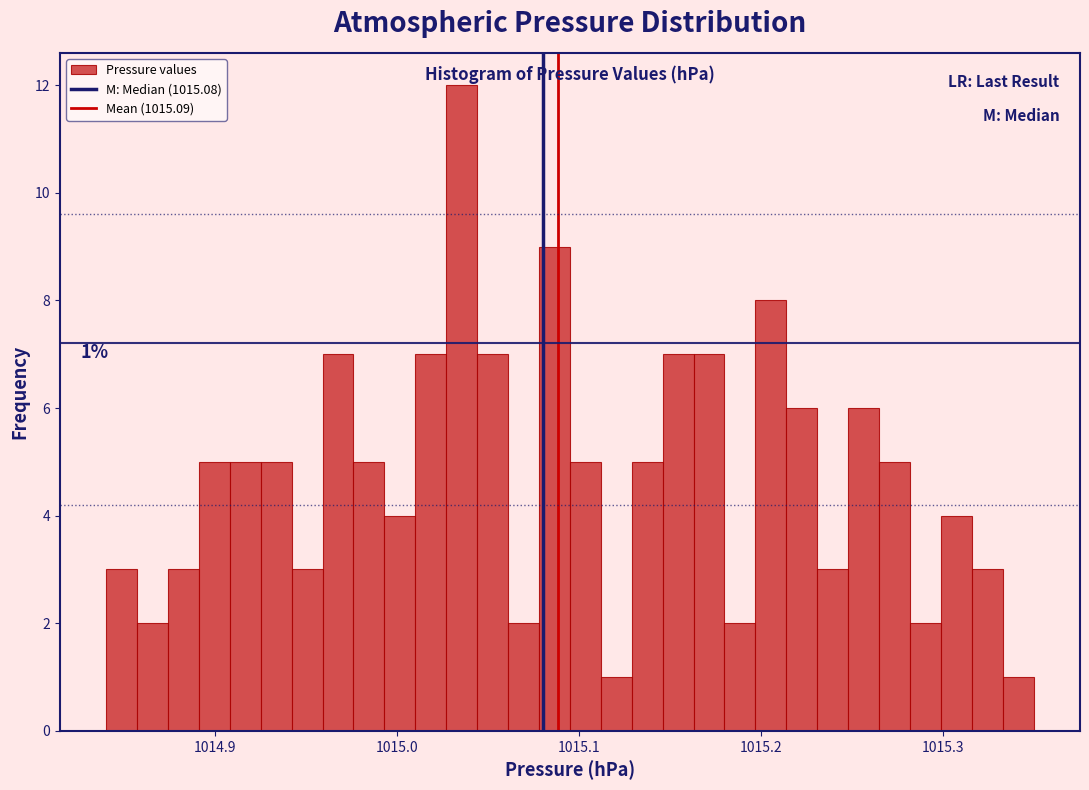

Read against the x-axis, roughly where is the centre of the tallest bar?

1015.04